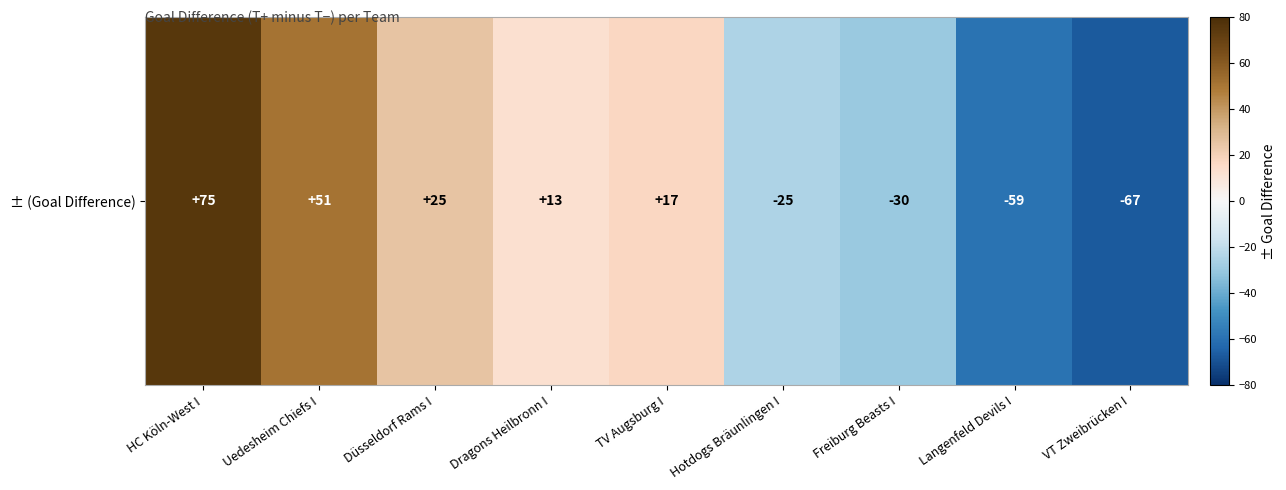

The value at TV Augsburg I is 11. True or false?

False